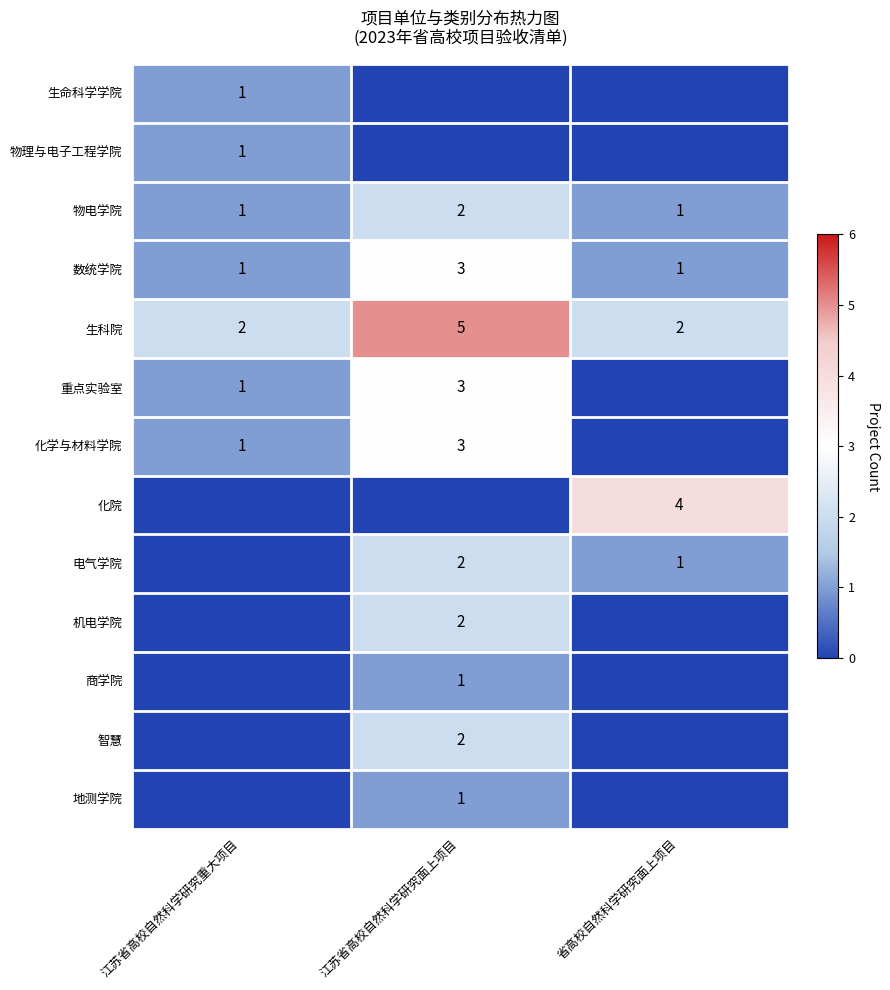

The value of 电气学院 at 江苏省高校自然科学研究面上项目 is 3. True or false?

False